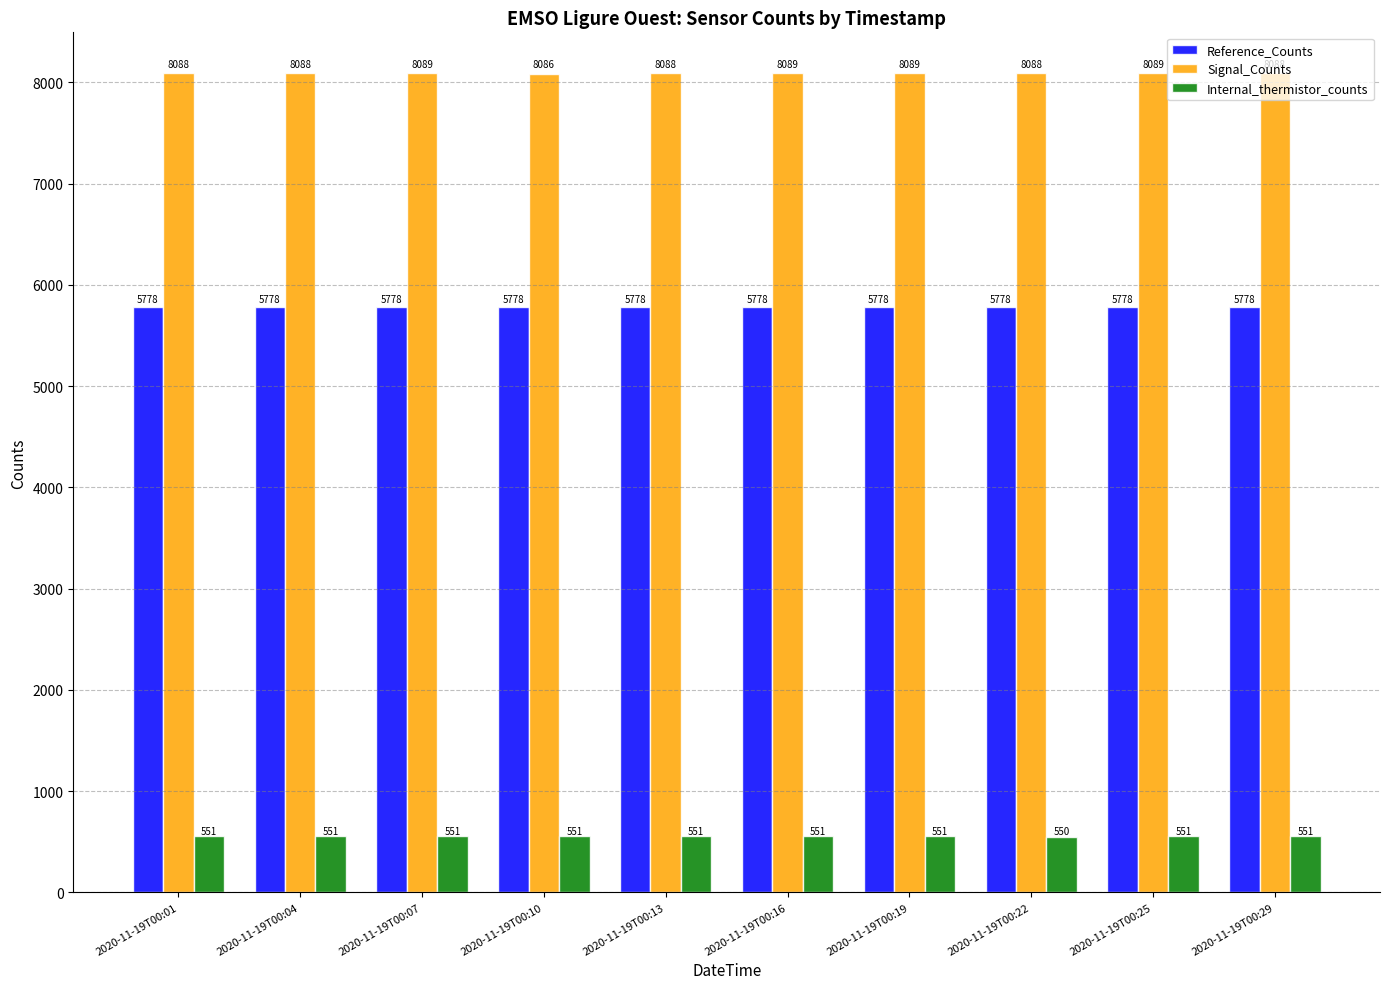

Are the bars grouped side by side (vs. stacked)?

Yes